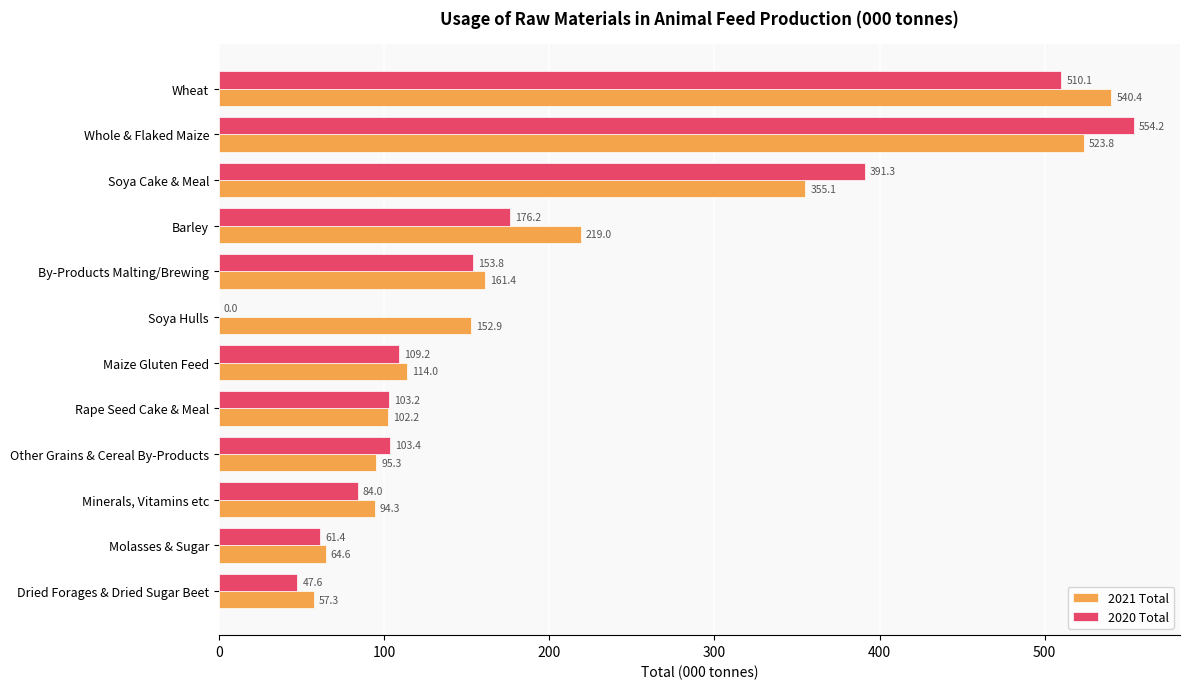

The value of 2020 Total at By-Products Malting/Brewing is 153.8. True or false?

True